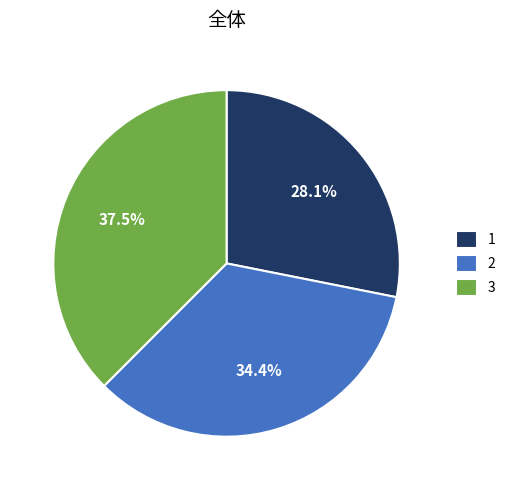

How many segments does this pie chart have?

3